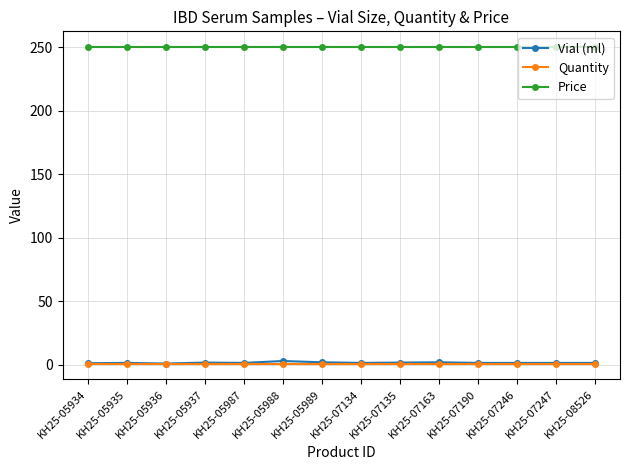

The Quantity series shows 1.0 at KH25-07134. True or false?

True